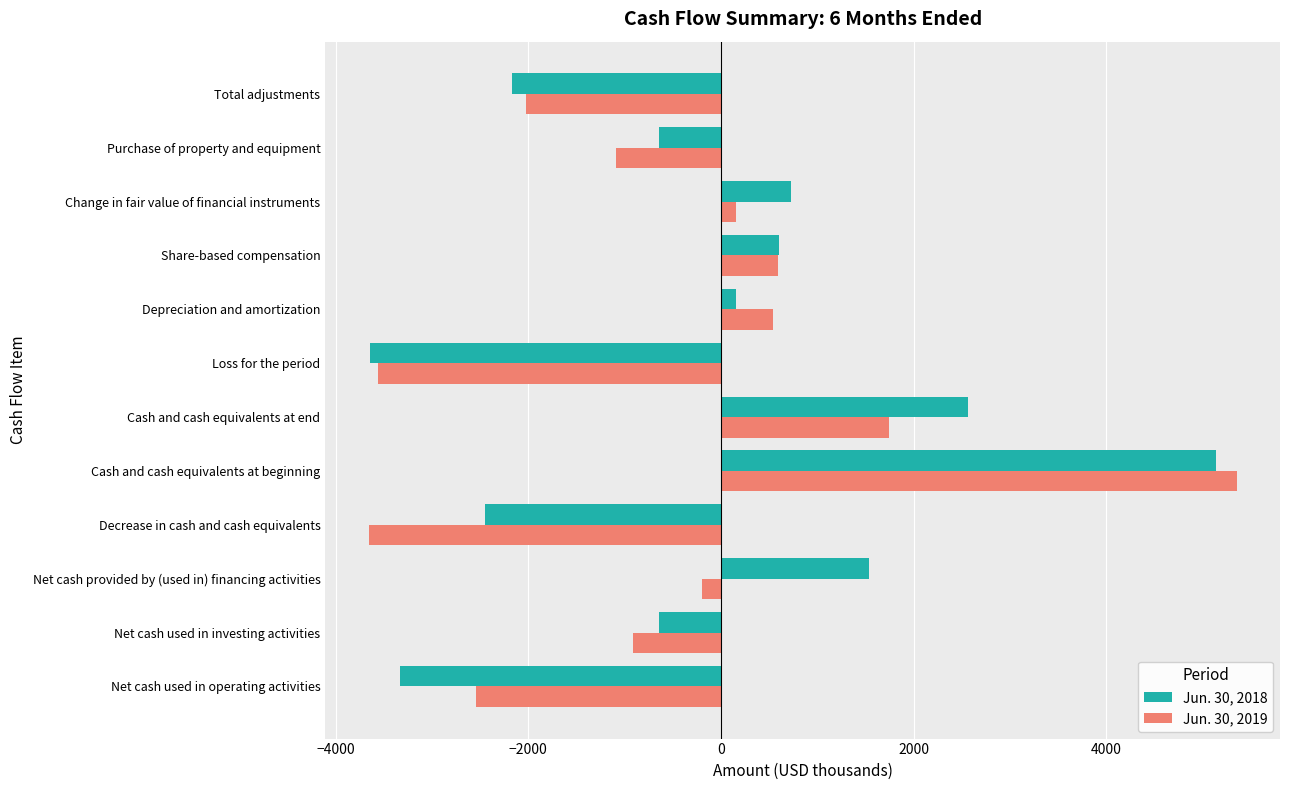

At which label does Jun. 30, 2019 reach its peak?

Cash and cash equivalents at beginning